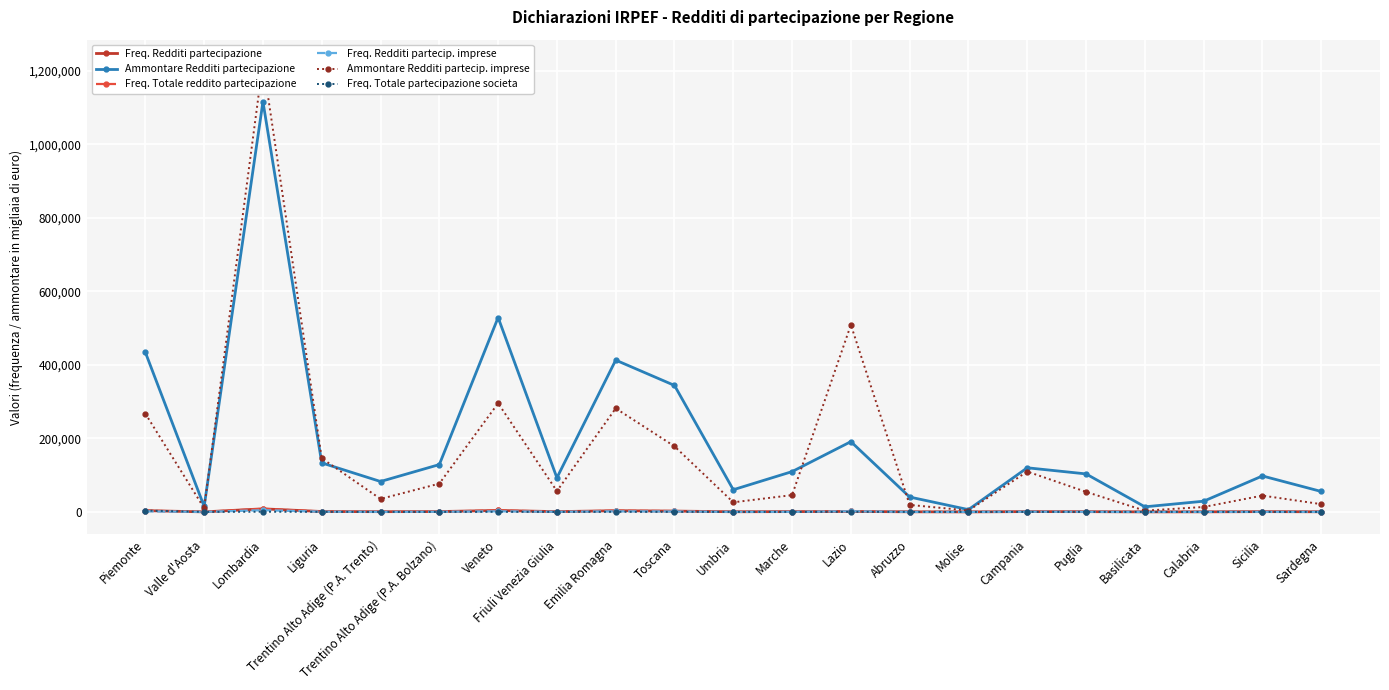

At which category does Freq. Redditi partecipazione reach its first local valley?

Valle d'Aosta